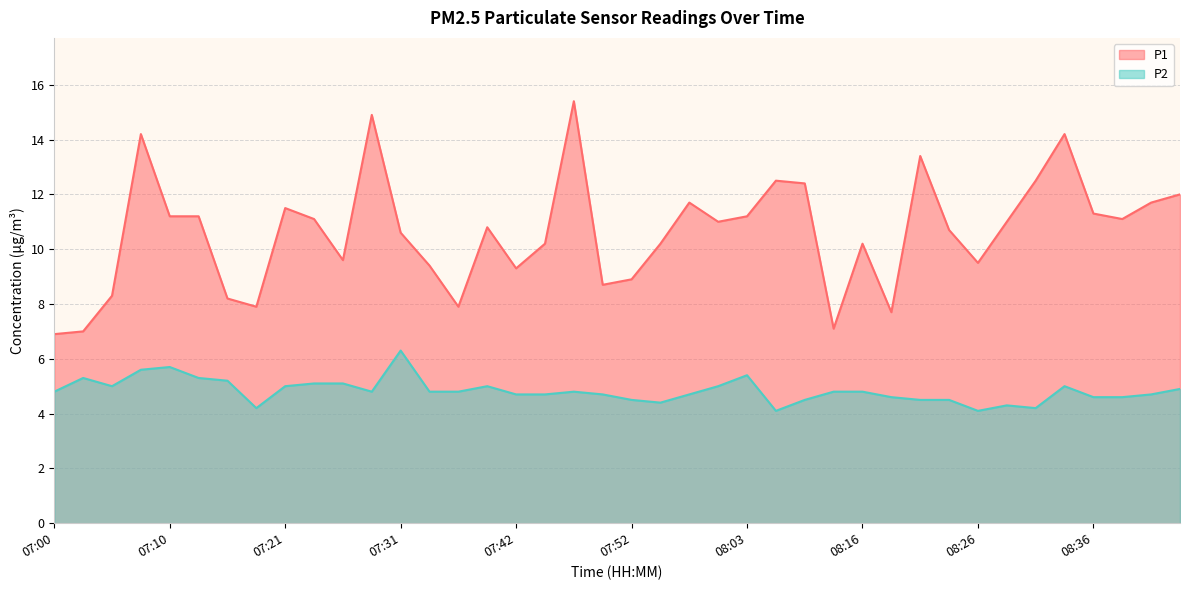

What position from the right is 07:39?

25